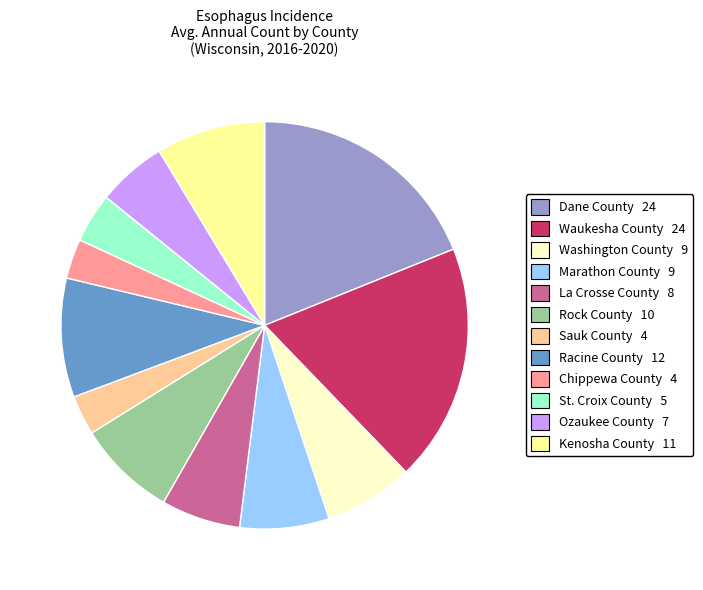

Combined, do La Crosse County and Rock County account for over 50%?

No